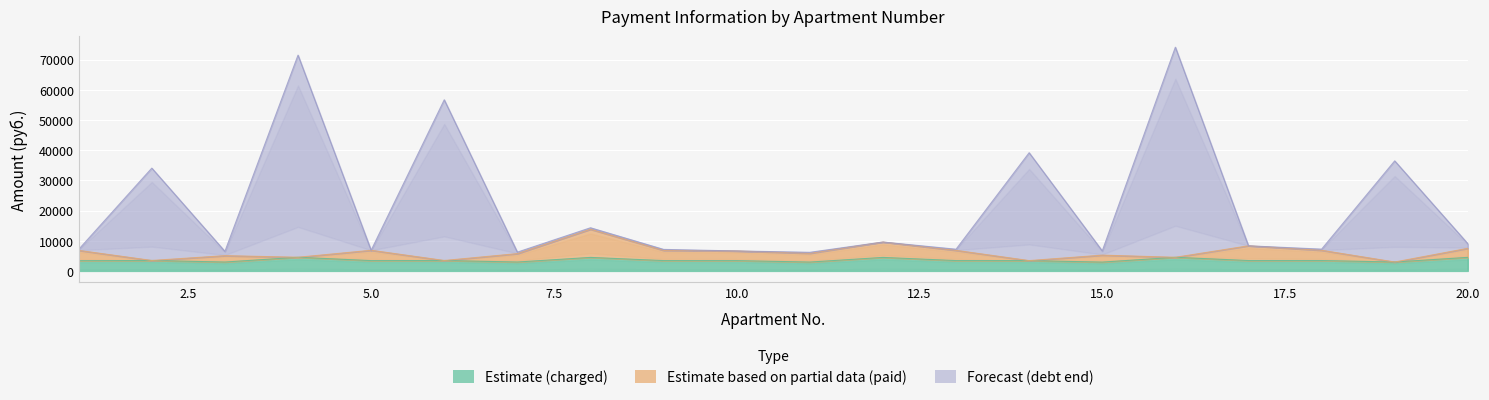

Which series has the largest total across all categories?

Forecast (debt end)